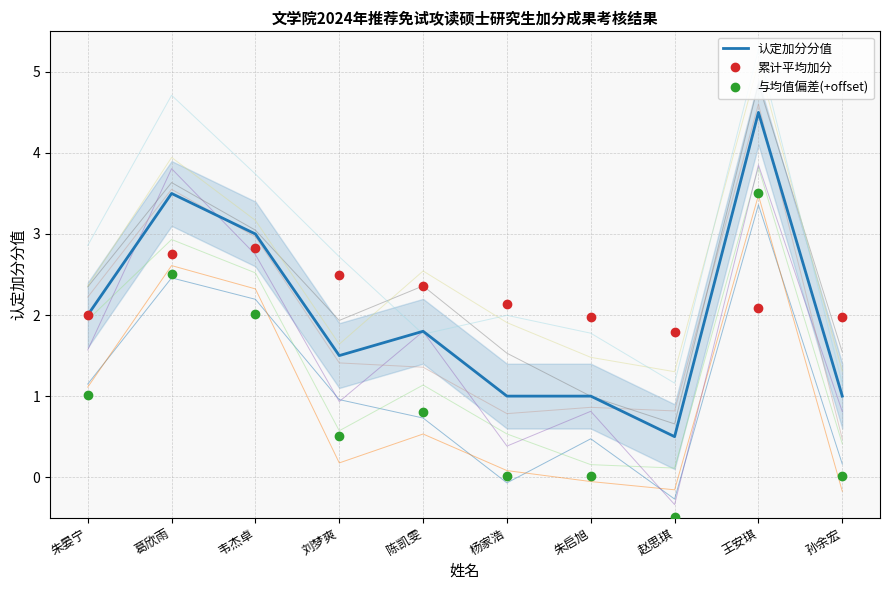

Reading left to right, list all the values displayed in this chart.

认定加分分值: 2.0	3.5	3.0	1.5	1.8	1.0	1.0	0.5	4.5	1.0
累计平均加分: 2.0	2.8	2.8	2.5	2.4	2.1	2.0	1.8	2.1	2.0
与均值偏差(+offset): 1.0	2.5	2.0	0.5	0.8	0.0	0.0	-0.5	3.5	0.0